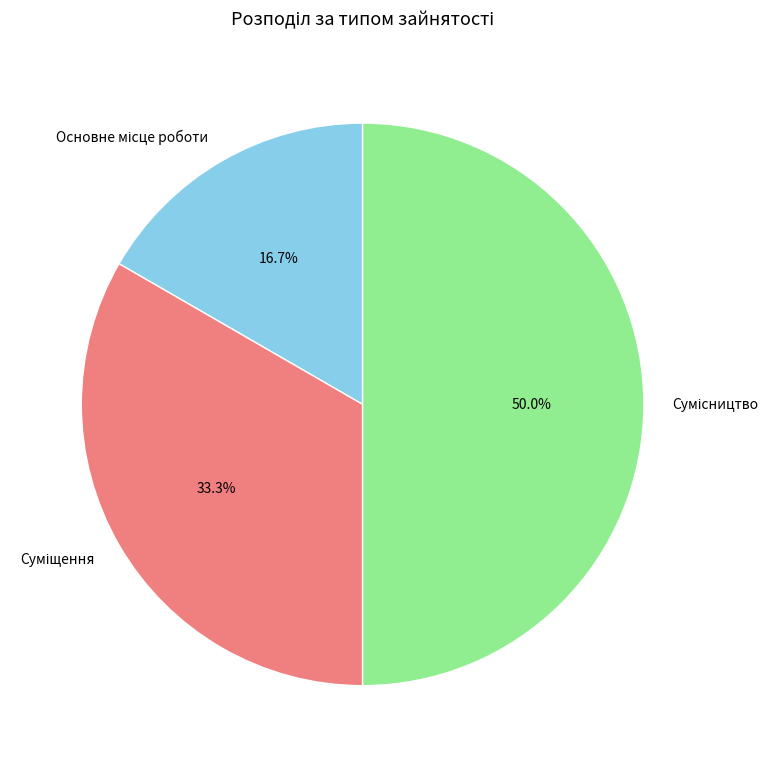

Which slice is the largest?

Сумісництво